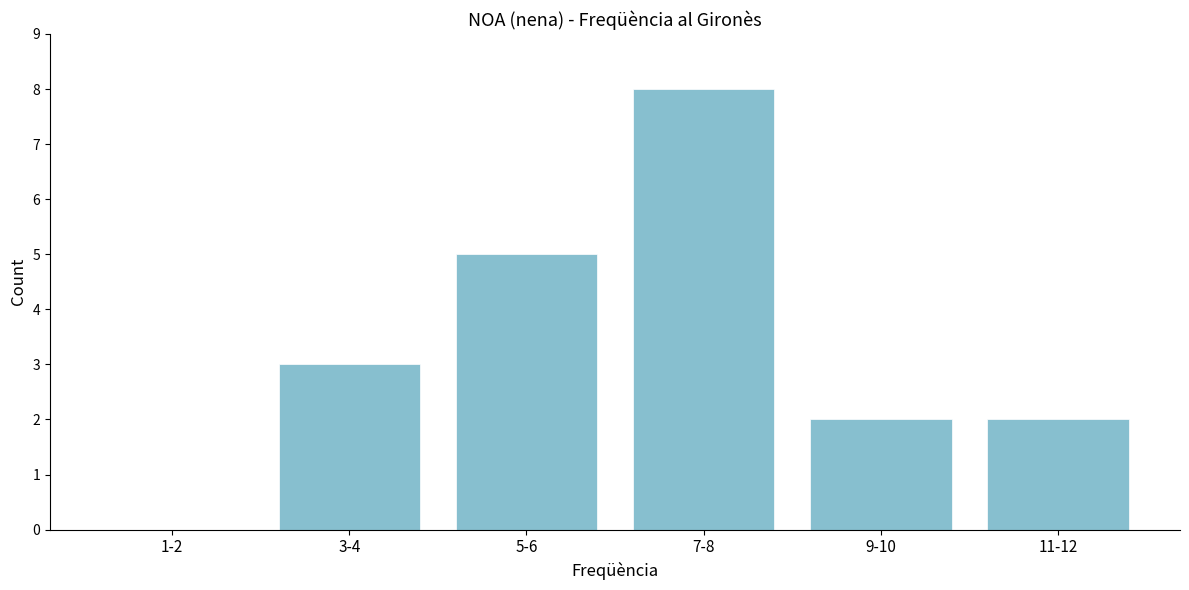

Reading right to left, transcribe all the data shown in this chart.

11-12=2	9-10=2	7-8=8	5-6=5	3-4=3	1-2=0